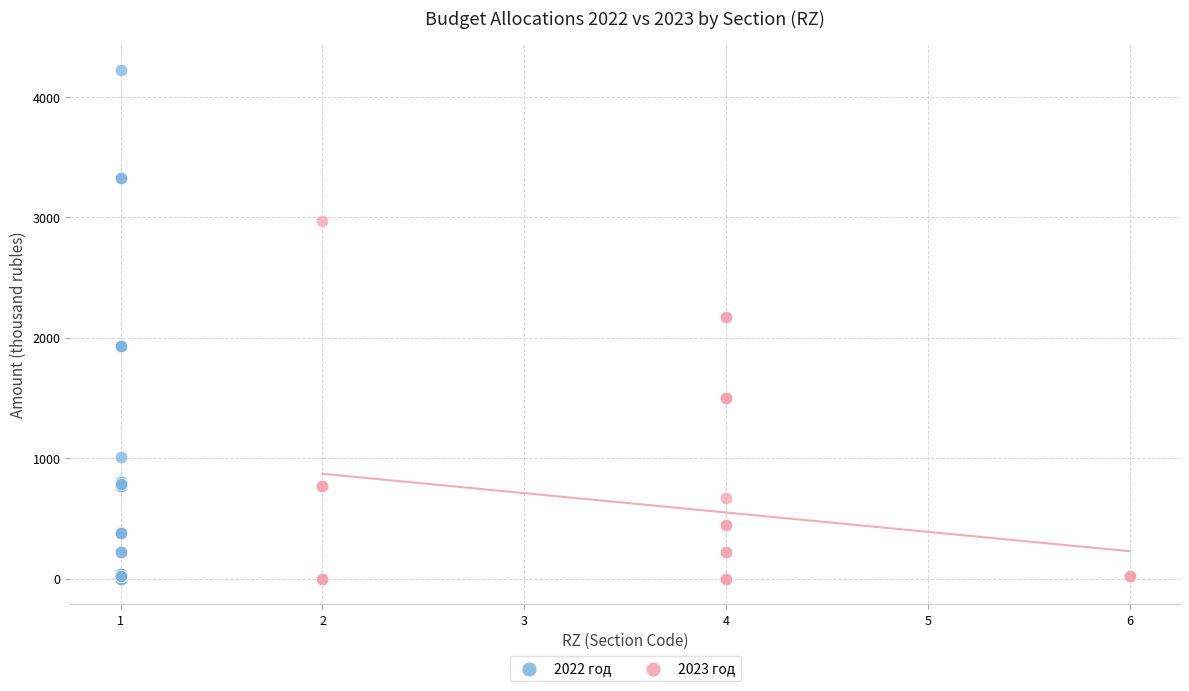

Which series reaches the maximum Y coordinate?

2022 год